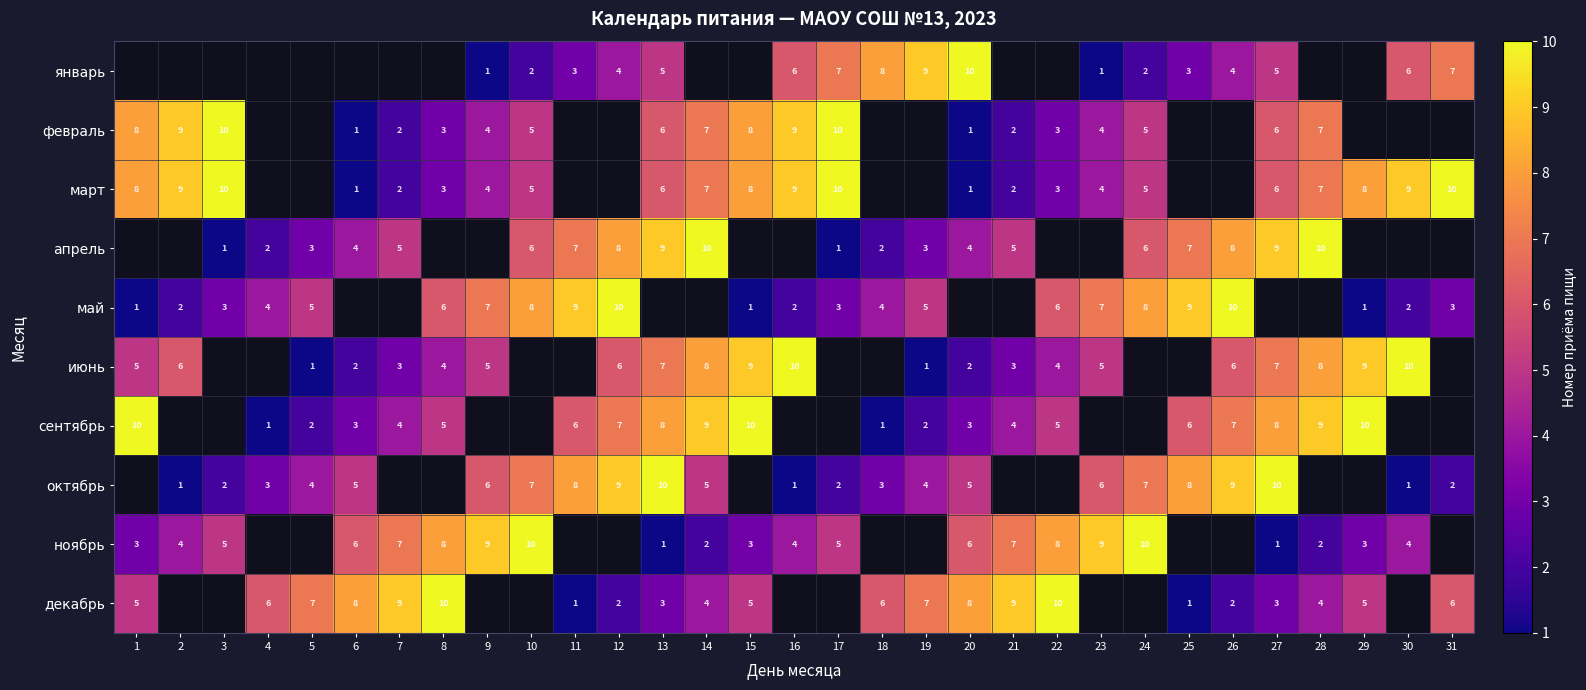

Is the value of ноябрь at 21 greater than the value of сентябрь at 13?

No